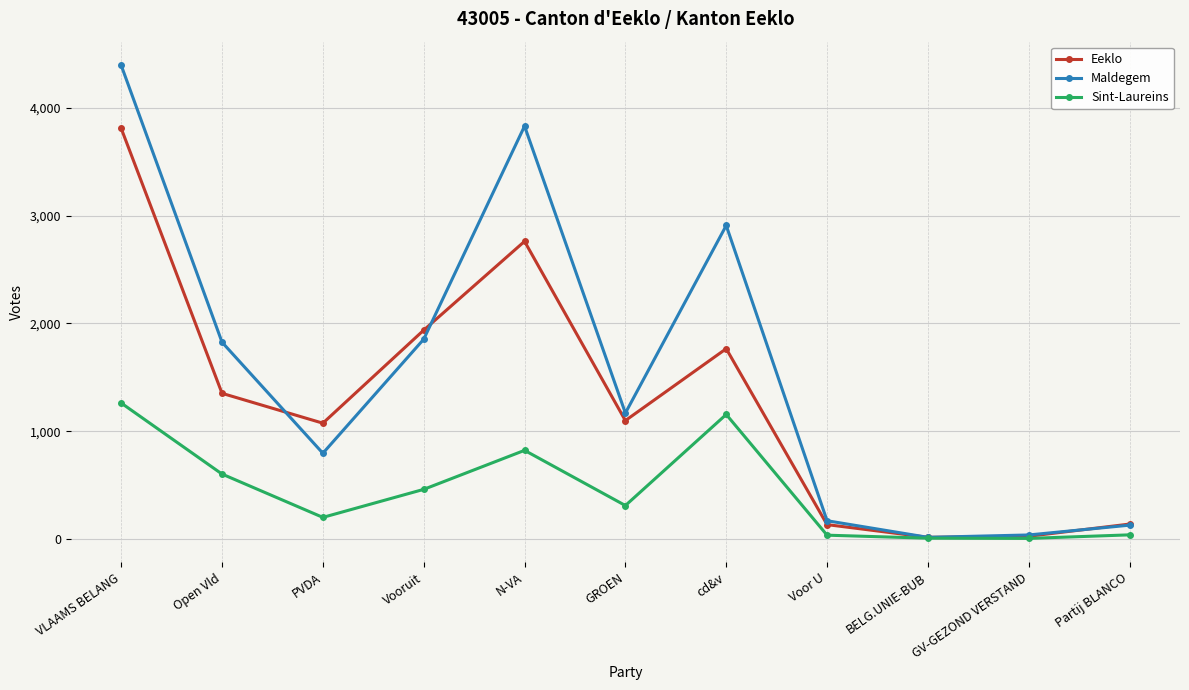

Where is Sint-Laureins nearest to the value 634?

Open Vld